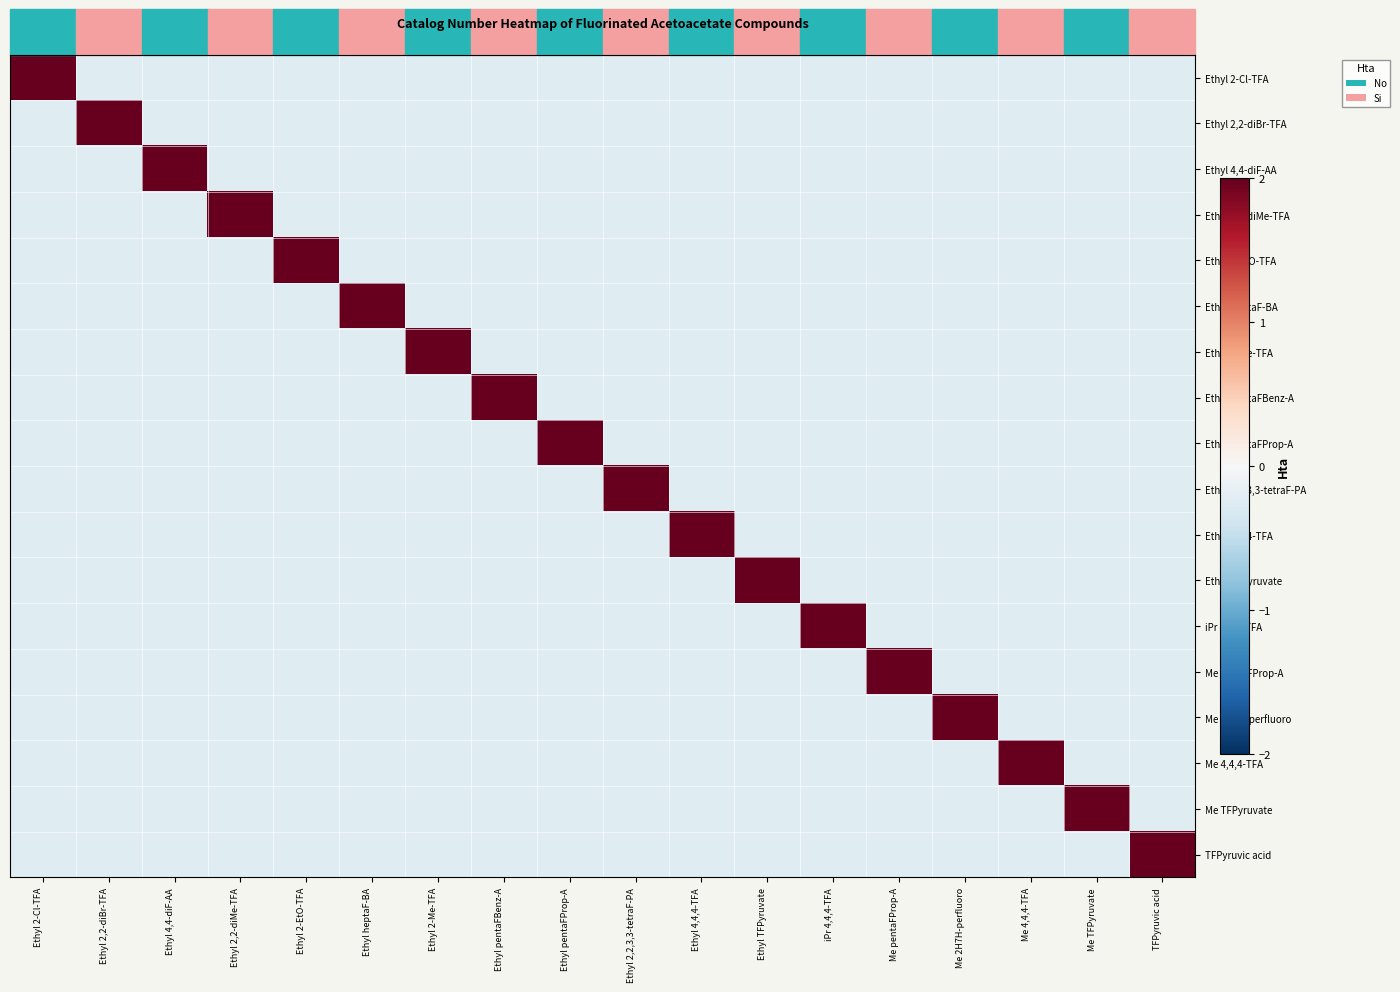

What is the difference between the highest and lowest values at Ethyl 2-Cl-TFA?

4.4